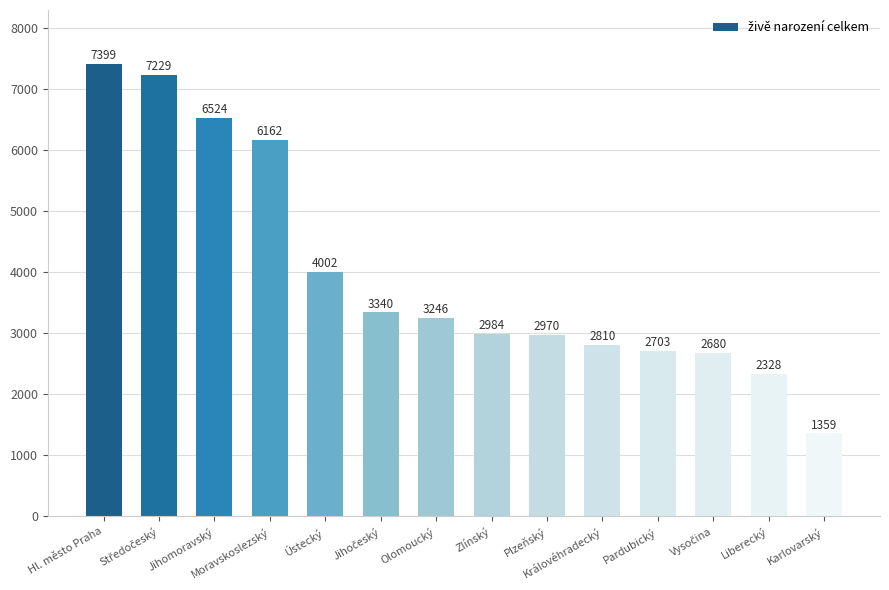

What value does the data have at Královéhradecký, to the nearest 100?

2800